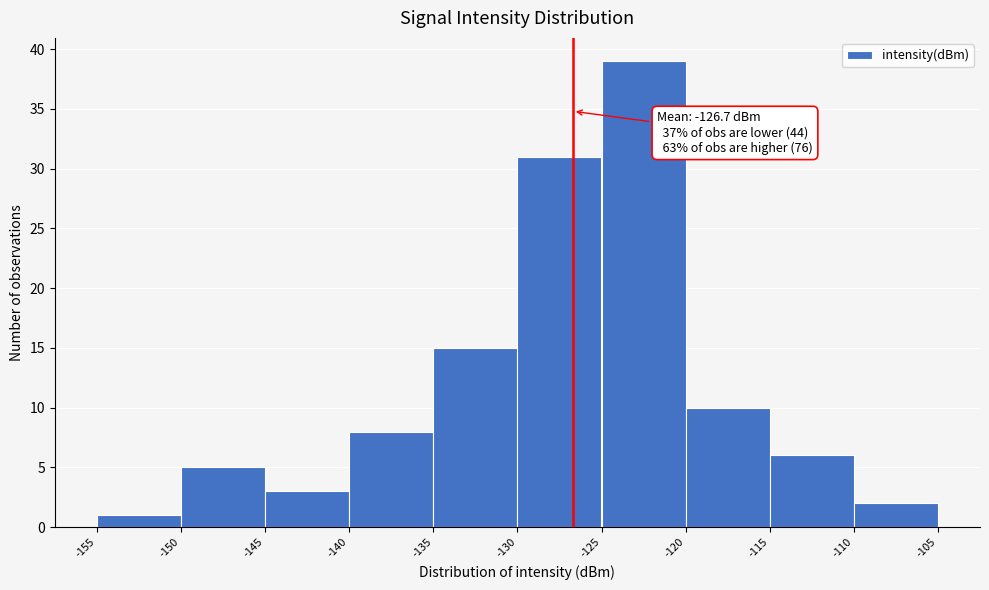

Which range on the x-axis has the tallest bar?

-125 to -120